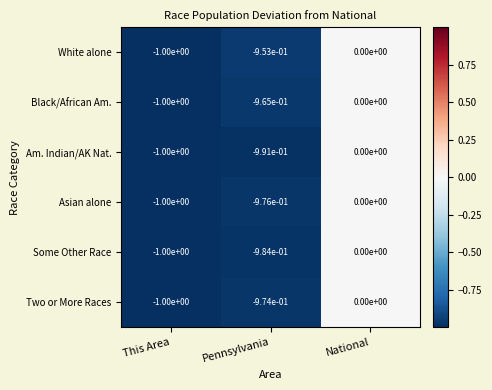

The value of White alone at This Area is -1.0. True or false?

True